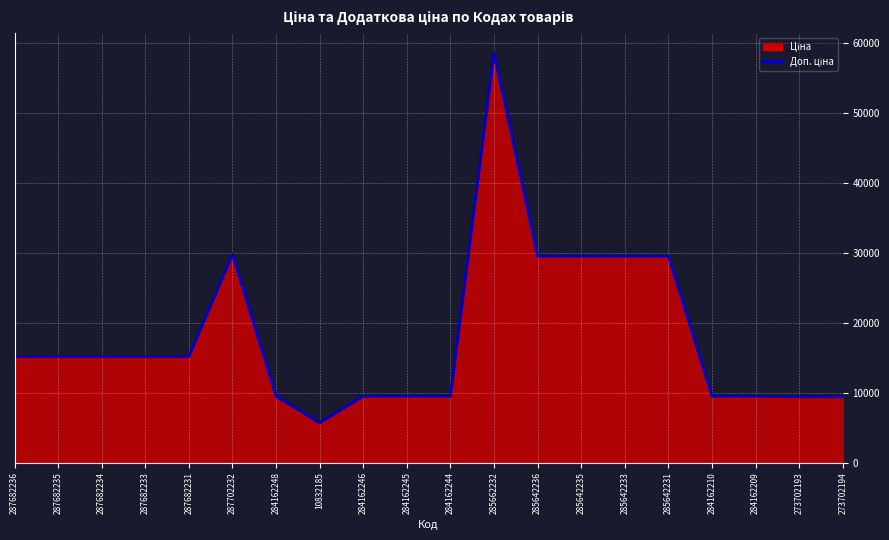

What position from the left is 285662232?

12